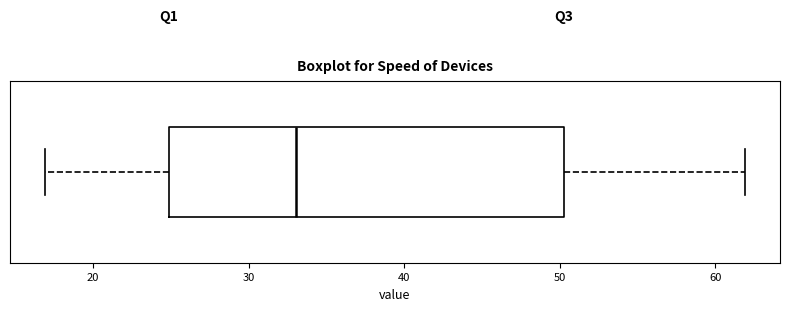

Transcribe this box plot: give where the median line is, the range the box spans, and where the two whiskers end, as read against the x-axis. The values are not printed on the chart, so give them approximately, as read against the axis.

median 33, box 25 to 50, whiskers 17 to 62